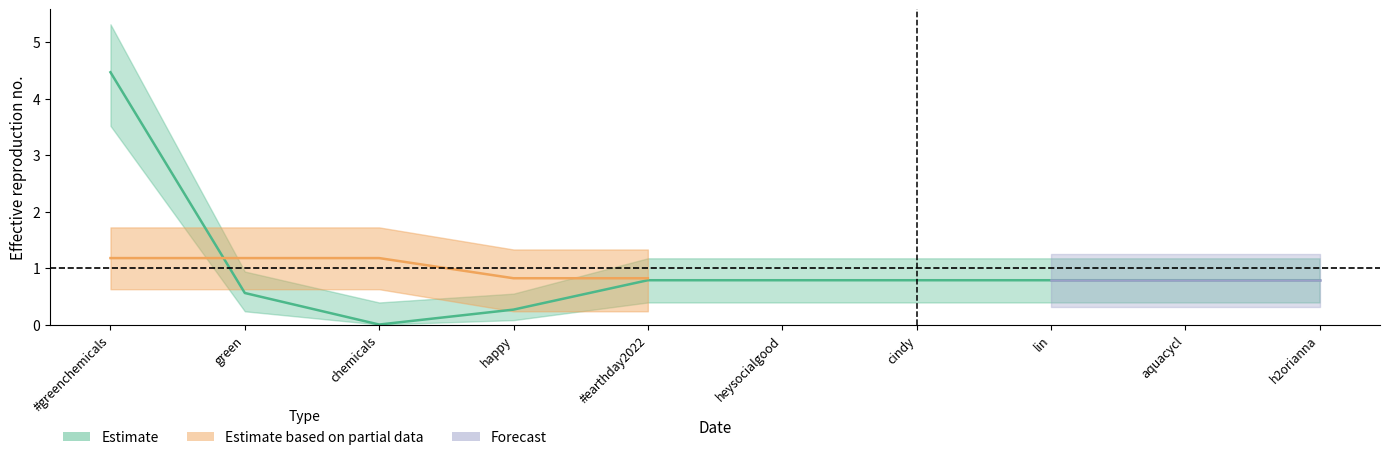

Which series changed the most between green and h2orianna?

Estimate